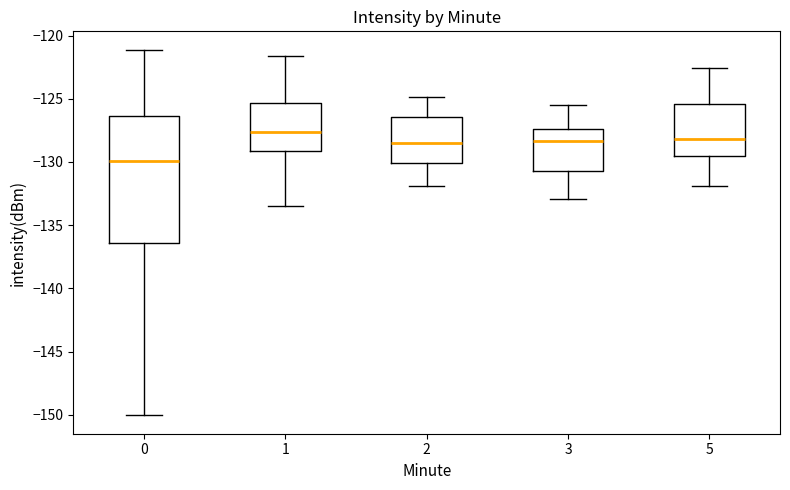

Comparing the boxes themselves (not the whiskers), which one is the tallest?

0